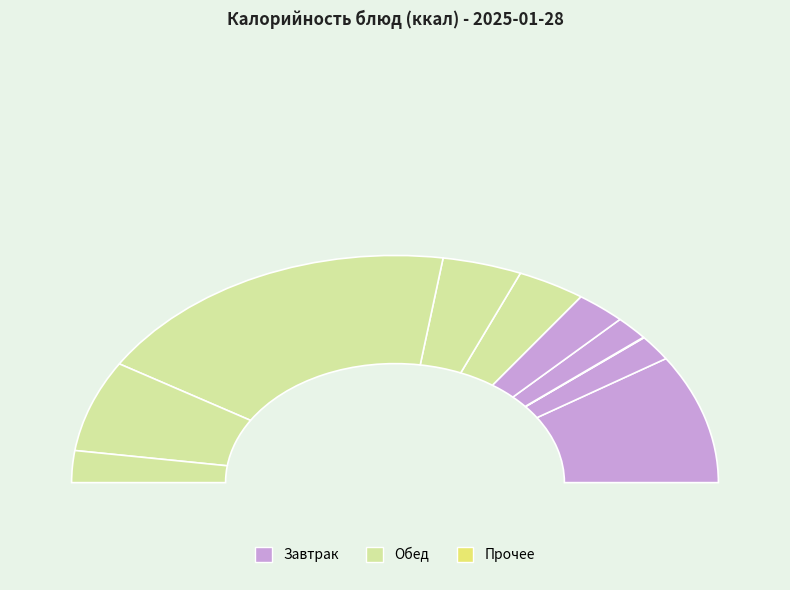

Which has a higher value, Обед (пюре картофельное) or Обед (компот)?

Обед (пюре картофельное)